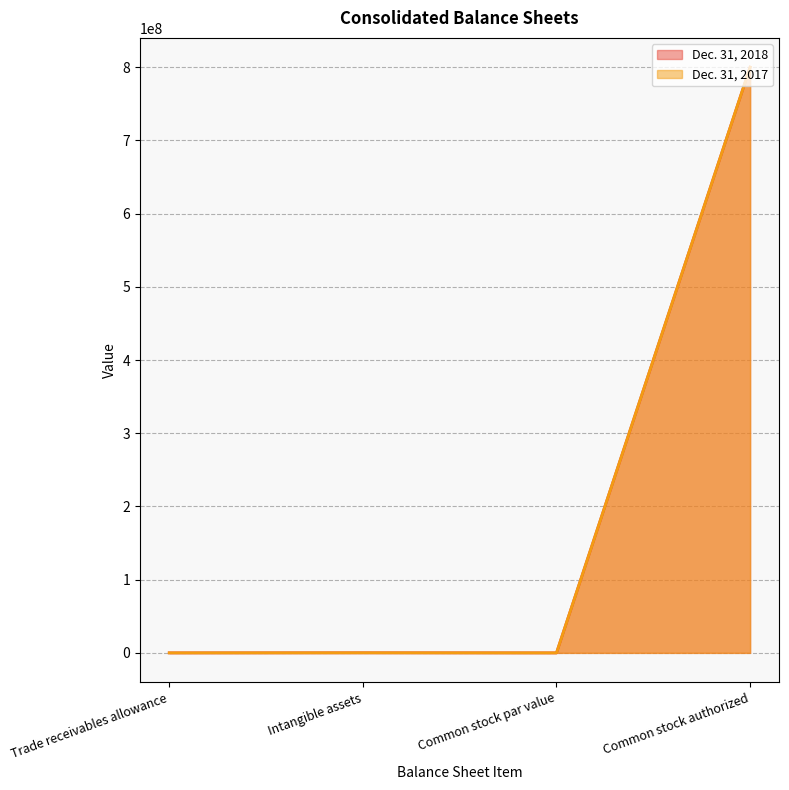

What are all the series names shown in the legend?

Dec. 31, 2018, Dec. 31, 2017